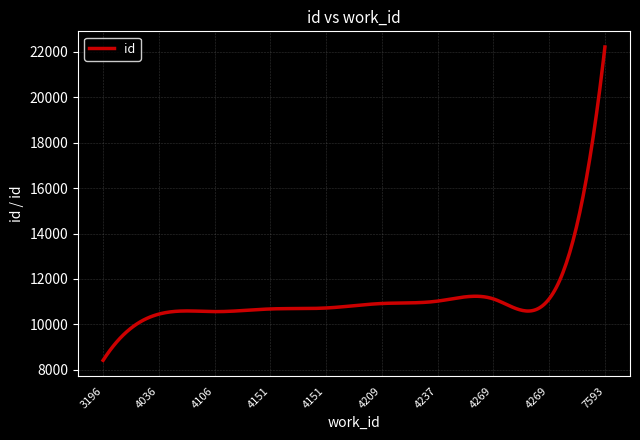

What is the difference between the maximum and minimum values?

13792.0